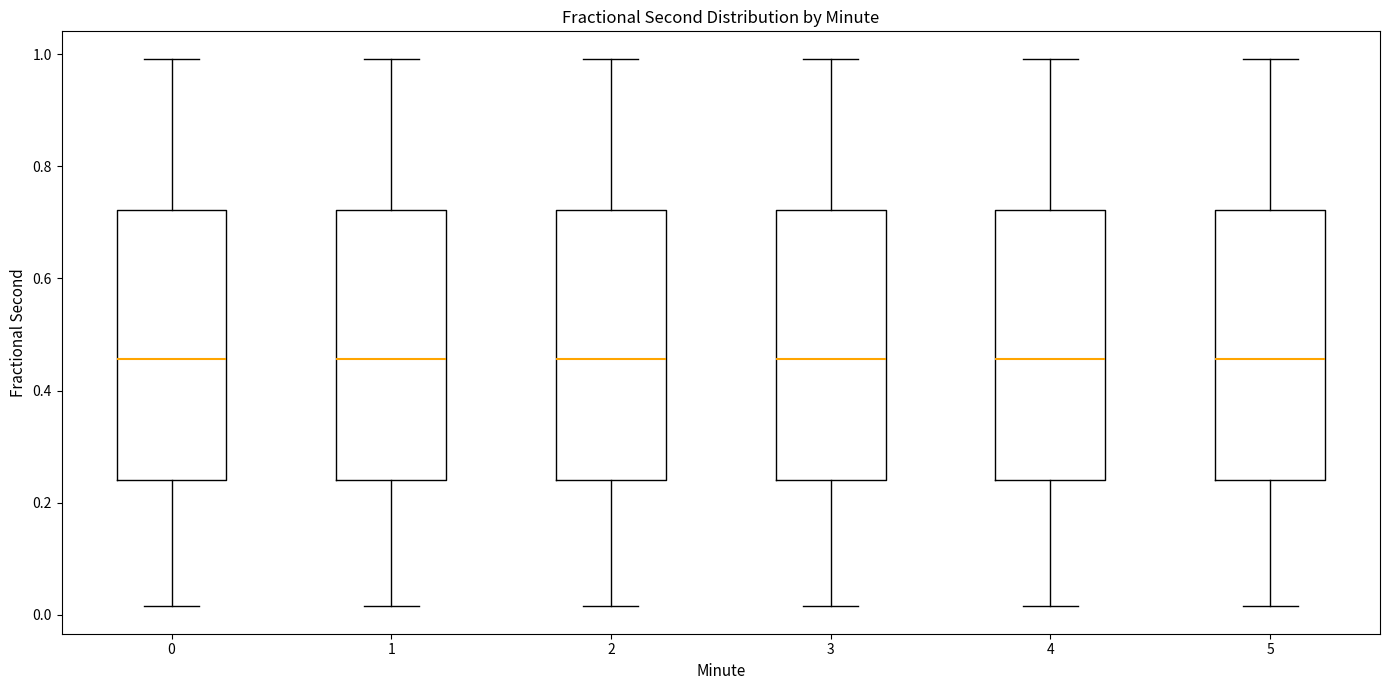

Reading left to right, read every box against the y-axis: the position of its median line, the range the box covers, and the ends of its whiskers. The values are not printed on the chart, so give them approximately, as read against the axis.

0: median 0.46, box 0.24 to 0.72, whiskers 0.02 to 1.00
1: median 0.46, box 0.24 to 0.72, whiskers 0.02 to 1.00
2: median 0.46, box 0.24 to 0.72, whiskers 0.02 to 1.00
3: median 0.46, box 0.24 to 0.72, whiskers 0.02 to 1.00
4: median 0.46, box 0.24 to 0.72, whiskers 0.02 to 1.00
5: median 0.46, box 0.24 to 0.72, whiskers 0.02 to 1.00